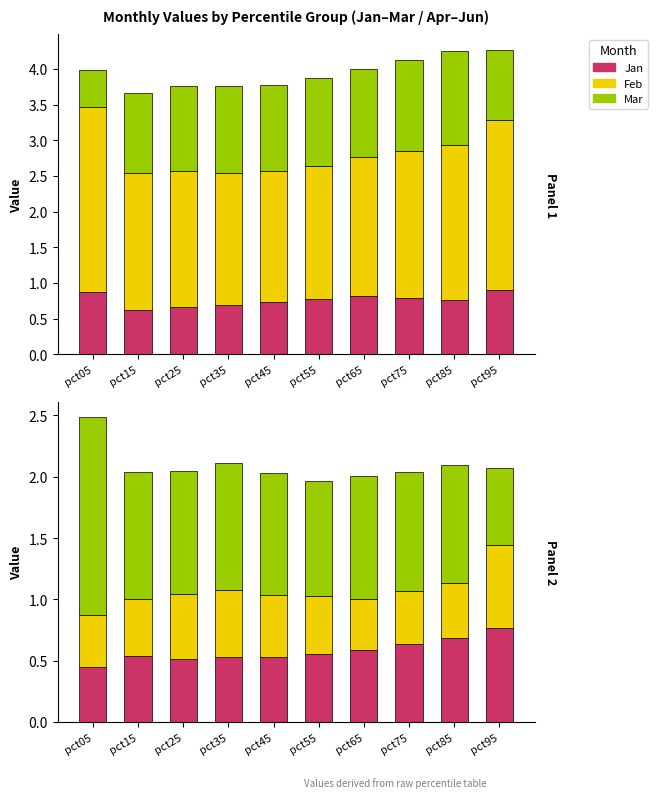

Count the number of data series in this chart.

6